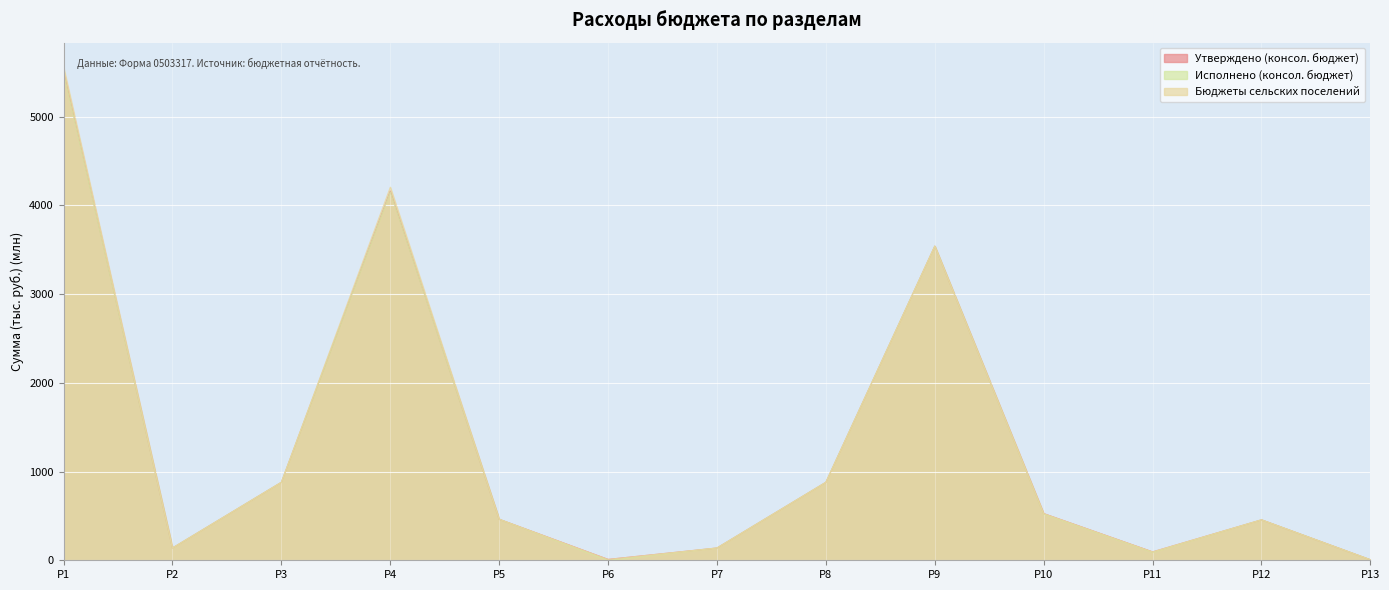

How many lines are shown in the chart?

3